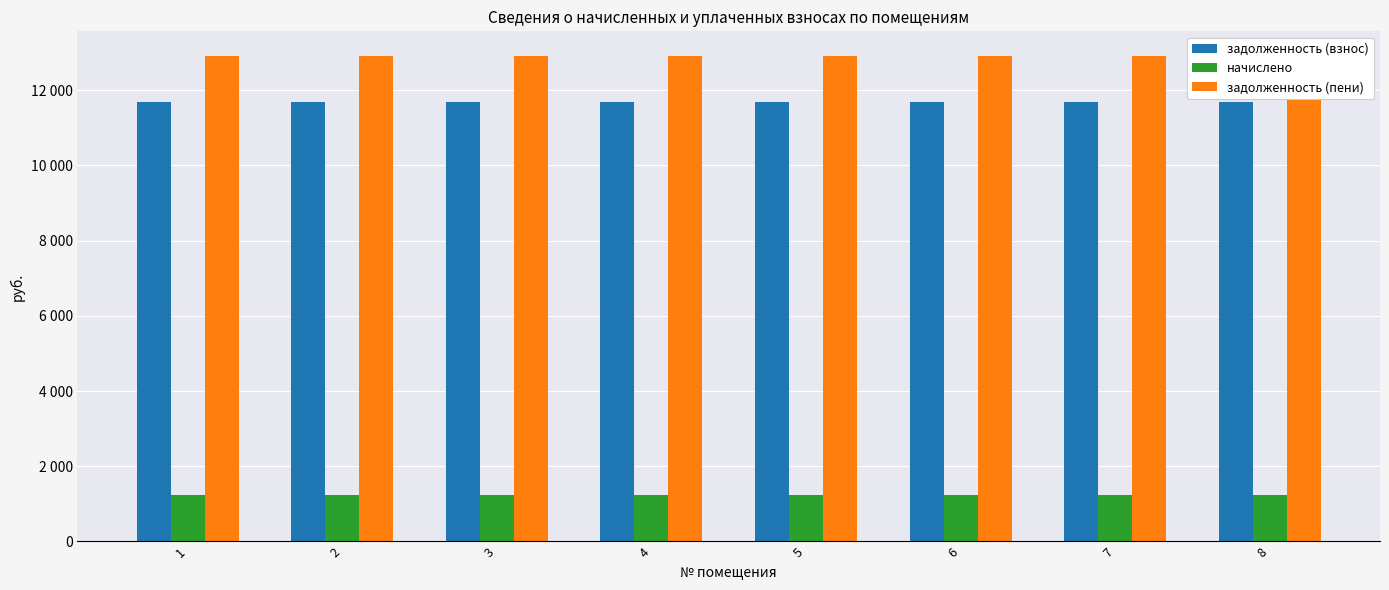

Which series has the largest total across all categories?

задолженность (пени)